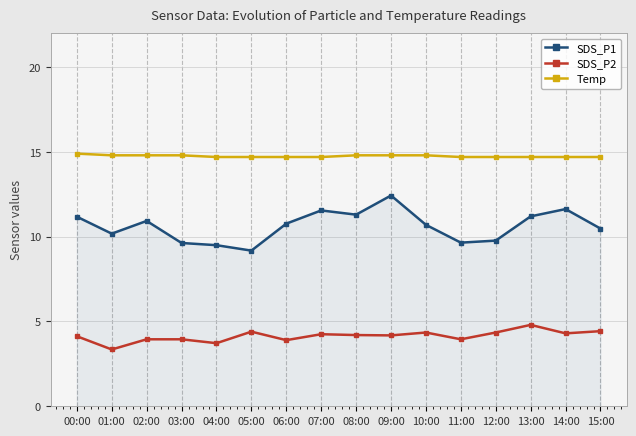

How many lines are shown in the chart?

3